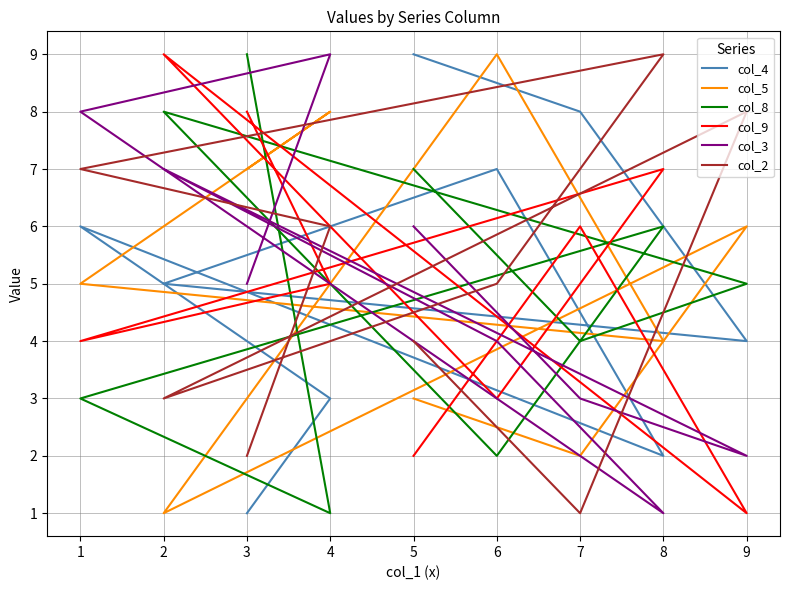

At how many categories does at least one series exceed 5?

9